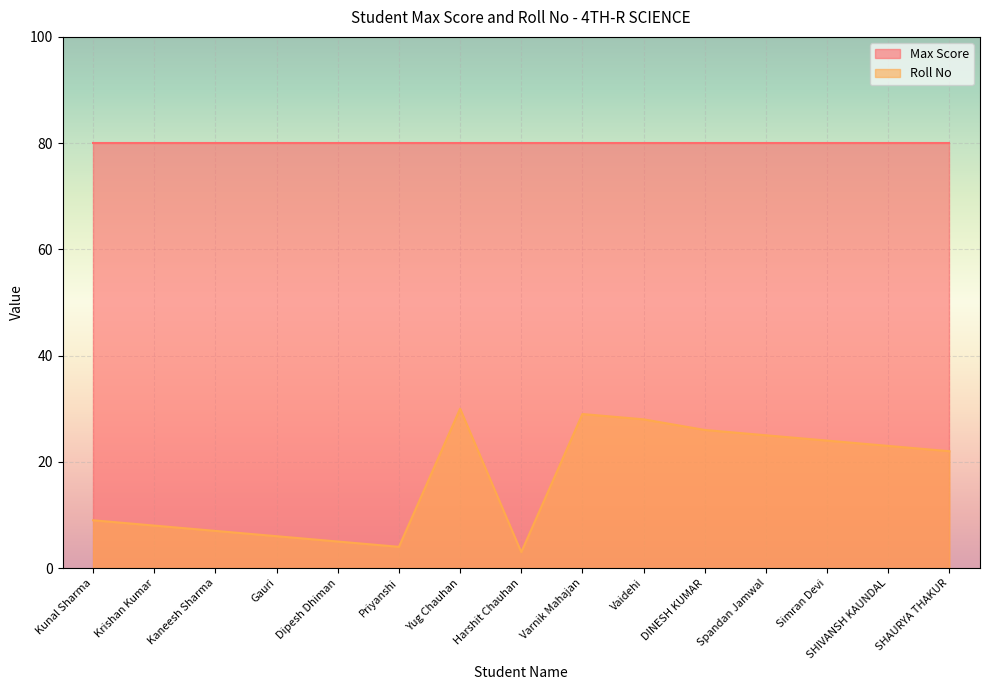

What is the difference between the maximum and minimum values?

27